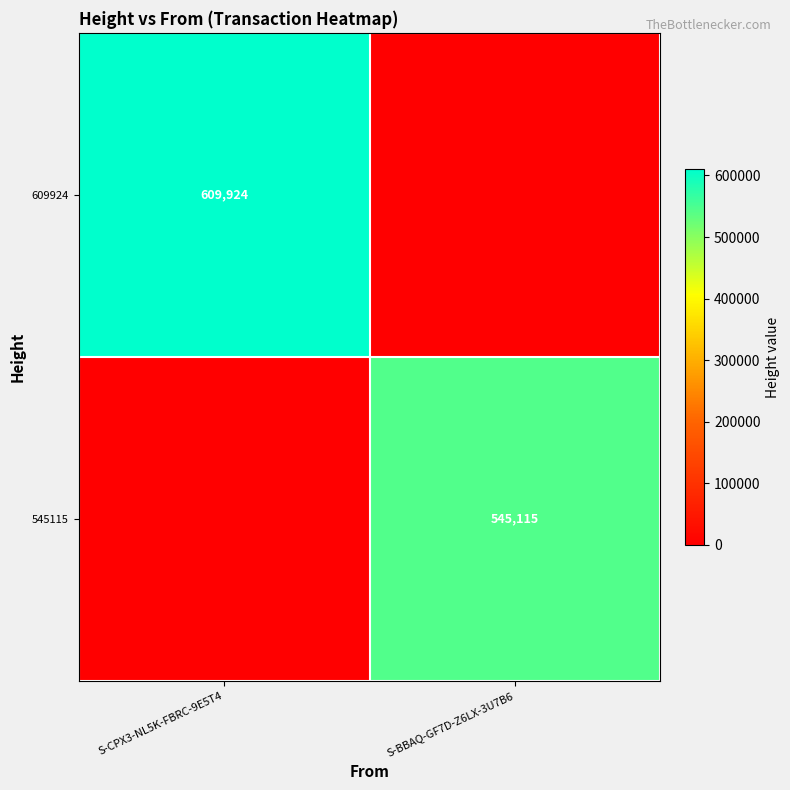

Is it true that 545115 equals 233674 at S-BBAQ-GF7D-Z6LX-3U7B6?

False